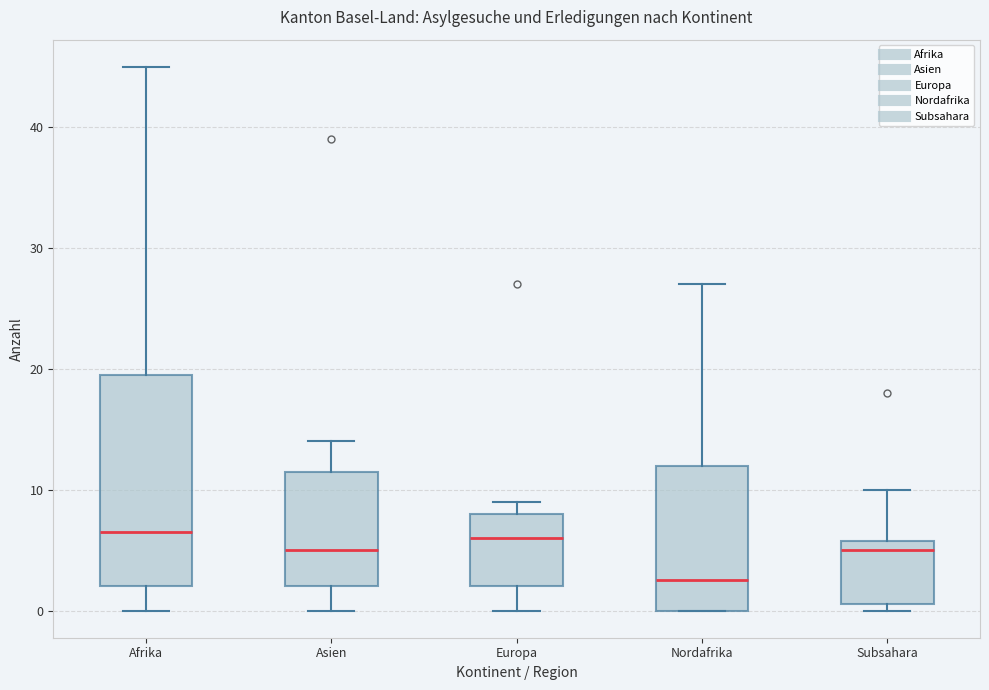

Reading left to right, transcribe this box plot: for each box, give where its median line is, the range the box spans, and where its two whiskers end, as read against the y-axis. The values are not printed on the chart, so give them approximately, as read against the axis.

Afrika: median 7, box 2 to 20, whiskers 0 to 45
Asien: median 5, box 2 to 12, whiskers 0 to 14
Europa: median 6, box 2 to 8, whiskers 0 to 9
Nordafrika: median 3, box 0 to 12, whiskers 0 to 27
Subsahara: median 5, box 1 to 6, whiskers 0 to 10